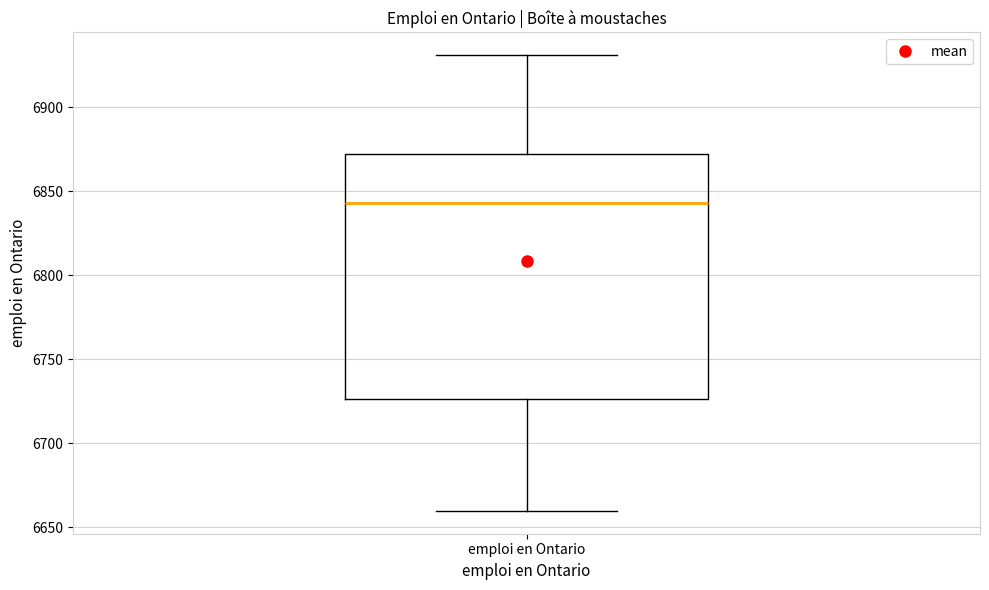

Transcribe this box plot: give where the median line is, the range the box spans, and where the two whiskers end, as read against the y-axis. The values are not printed on the chart, so give them approximately, as read against the axis.

median 6845, box 6725 to 6870, whiskers 6660 to 6930